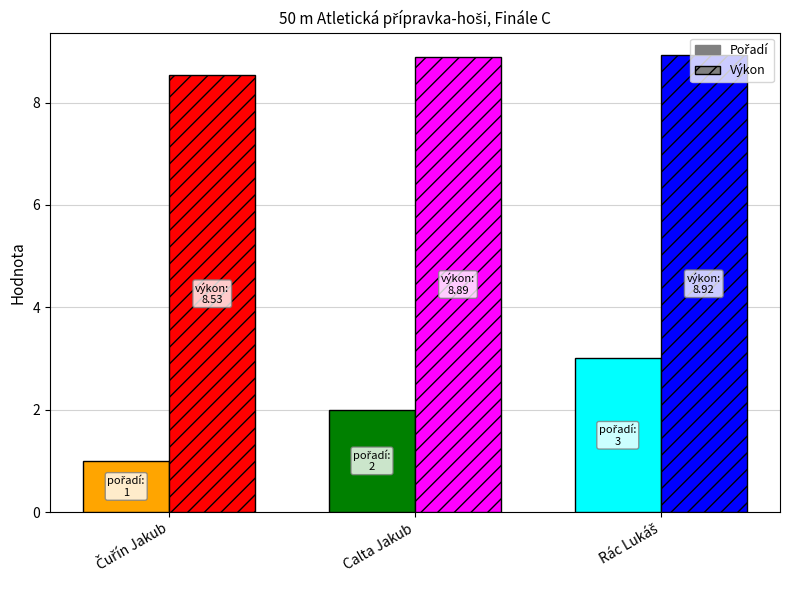

Is it true that Výkon equals 13.4 at Rác Lukáš?

False